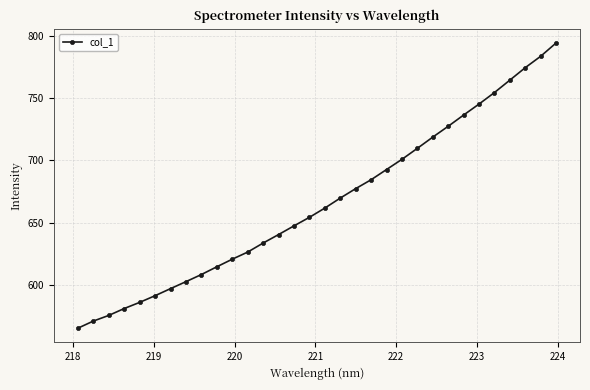

What is the average value?

665.9